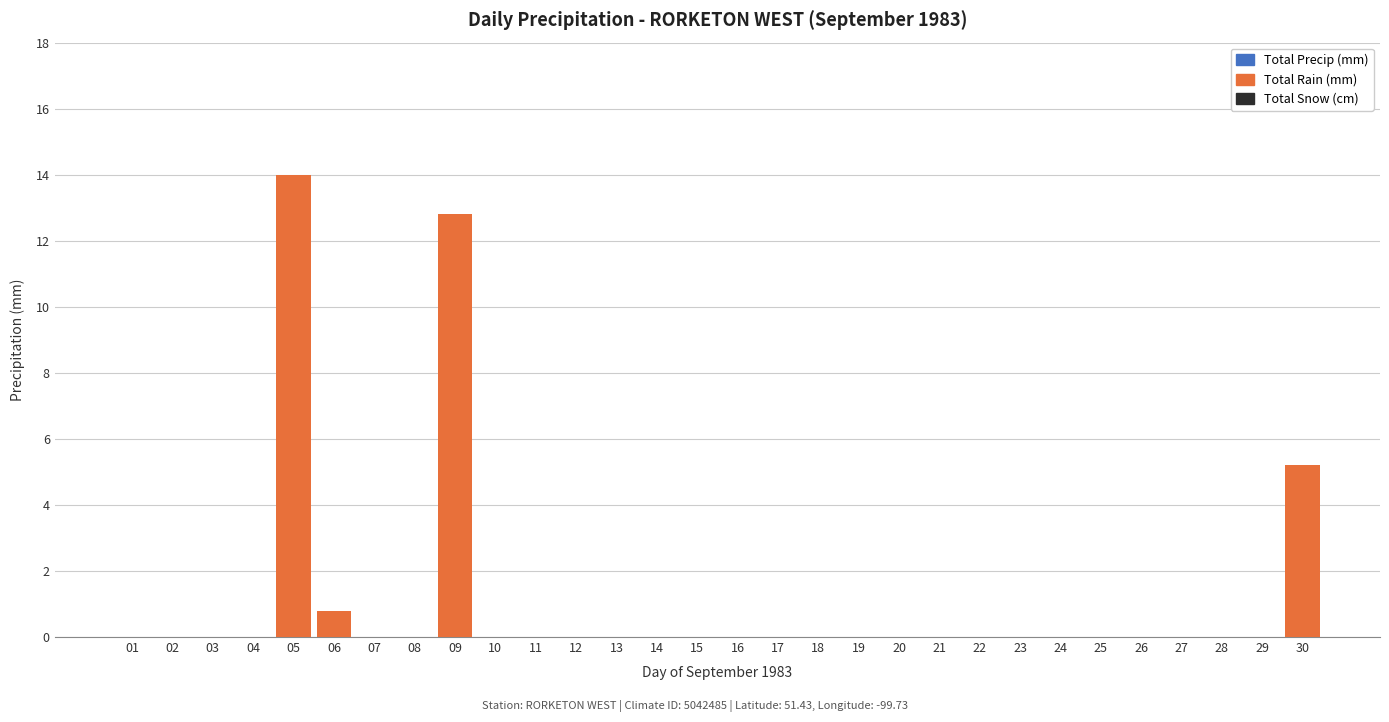

What is the maximum value for Total Precip (mm)?

14.0